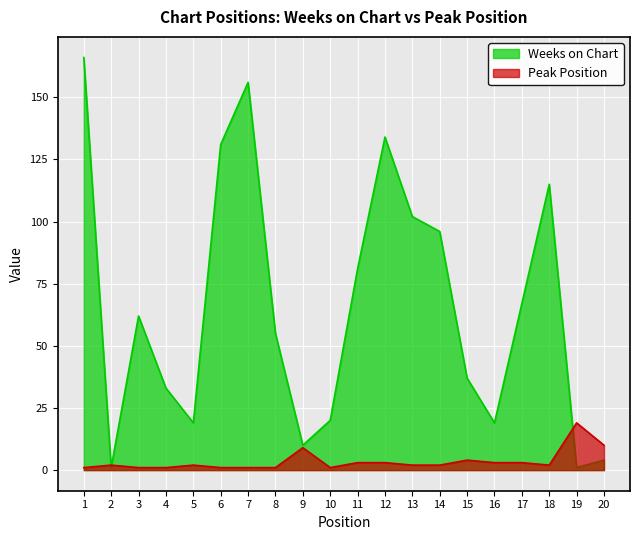

Does the chart display data point markers on the line(s)?

No